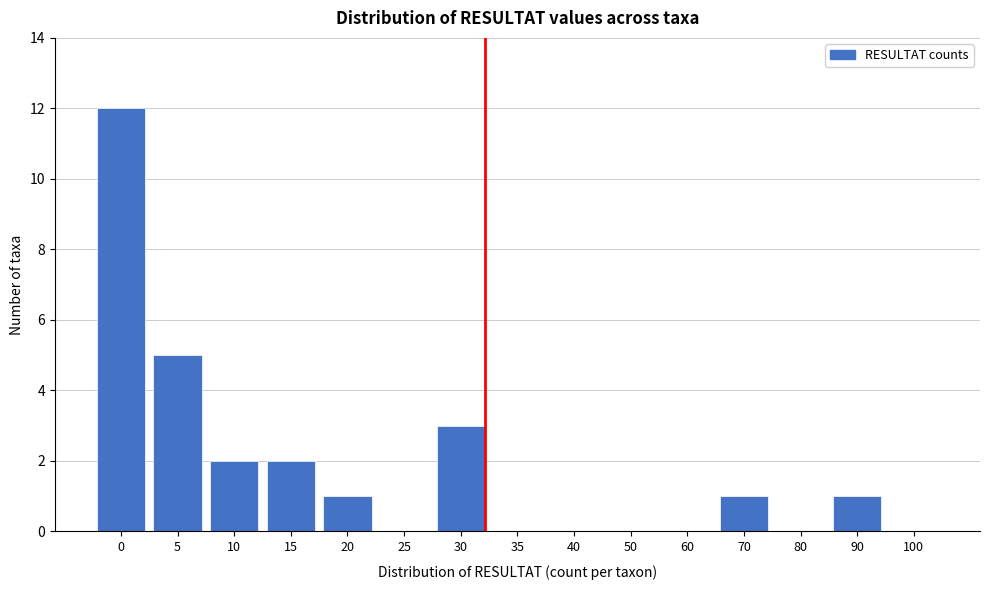

Reading left to right, extract all data points from this chart.

0=12	5=5	10=2	15=2	20=1	25=0	30=3	35=0	40=0	50=0	60=0	70=1	80=0	90=1	100=0